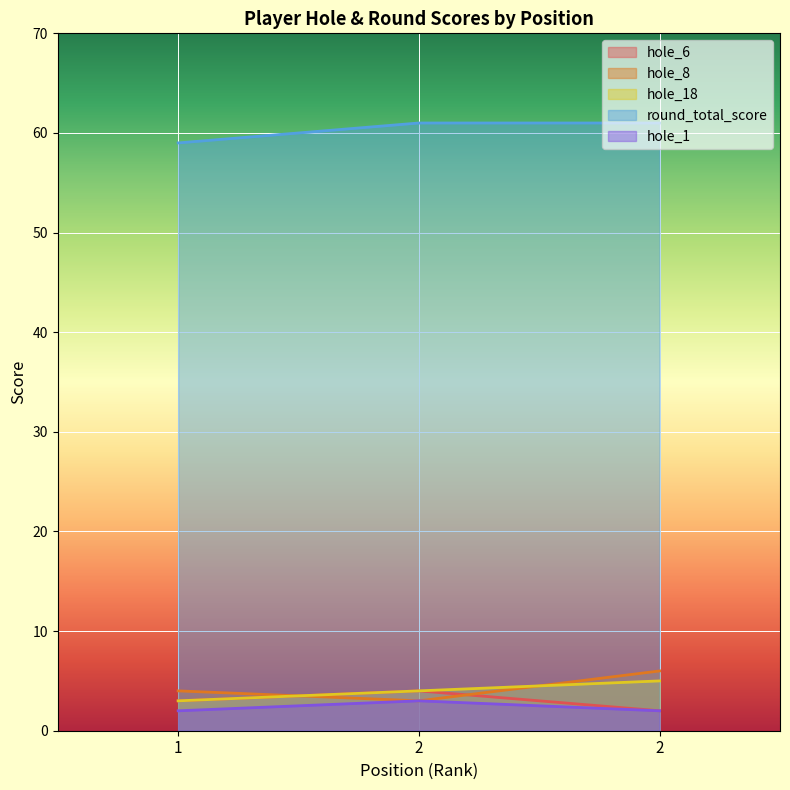

Rank the series at 2 from highest to lowest value.

round_total_score, hole_6, hole_18, hole_8, hole_1